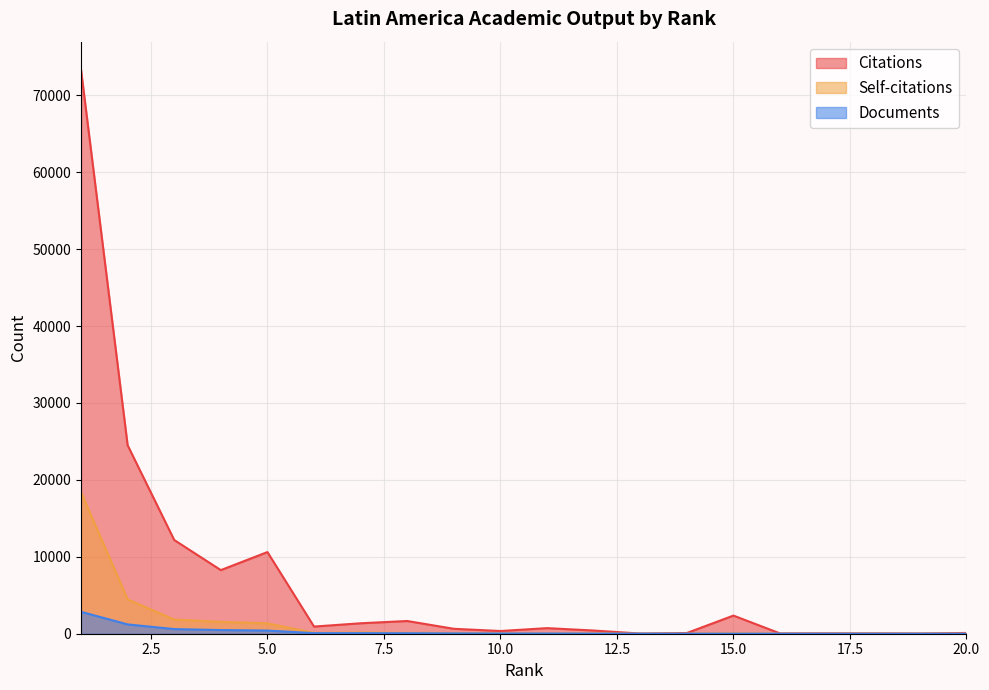

What is the maximum value shown in the chart?

73317